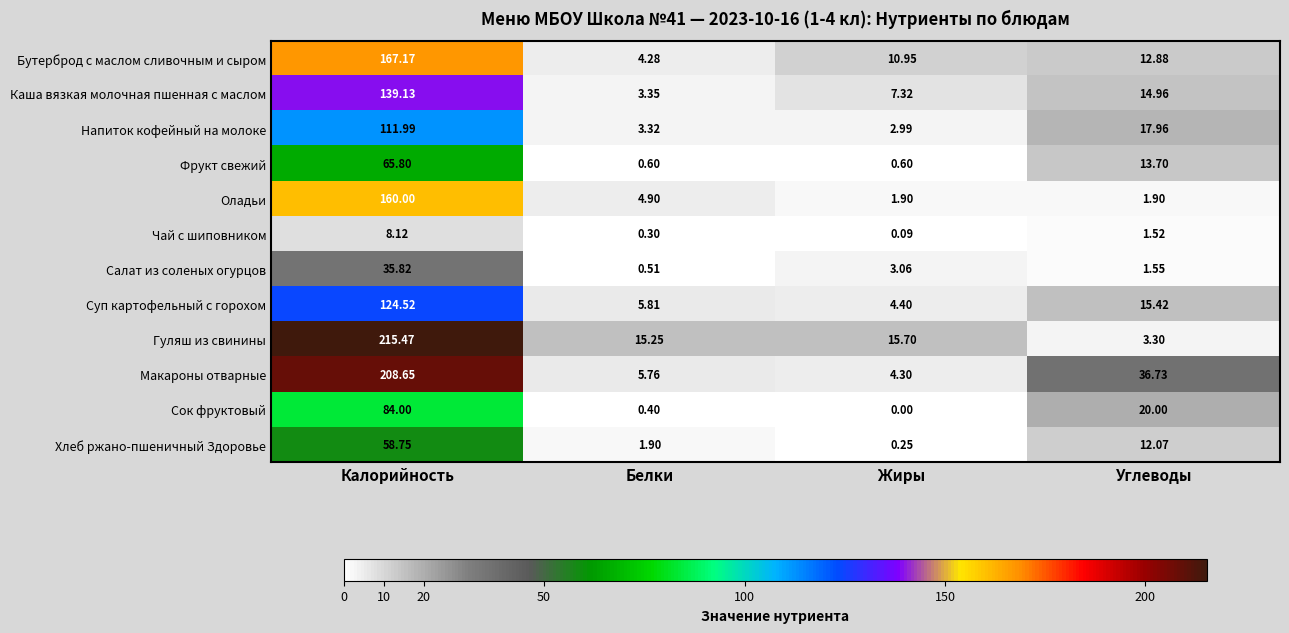

List the series in order of their peak value, highest first.

Гуляш из свинины, Макароны отварные, Бутерброд с маслом сливочным и сыром, Оладьи, Каша вязкая молочная пшенная с маслом, Суп картофельный с горохом, Напиток кофейный на молоке, Сок фруктовый, Фрукт свежий, Хлеб ржано-пшеничный Здоровье, Салат из соленых огурцов, Чай с шиповником